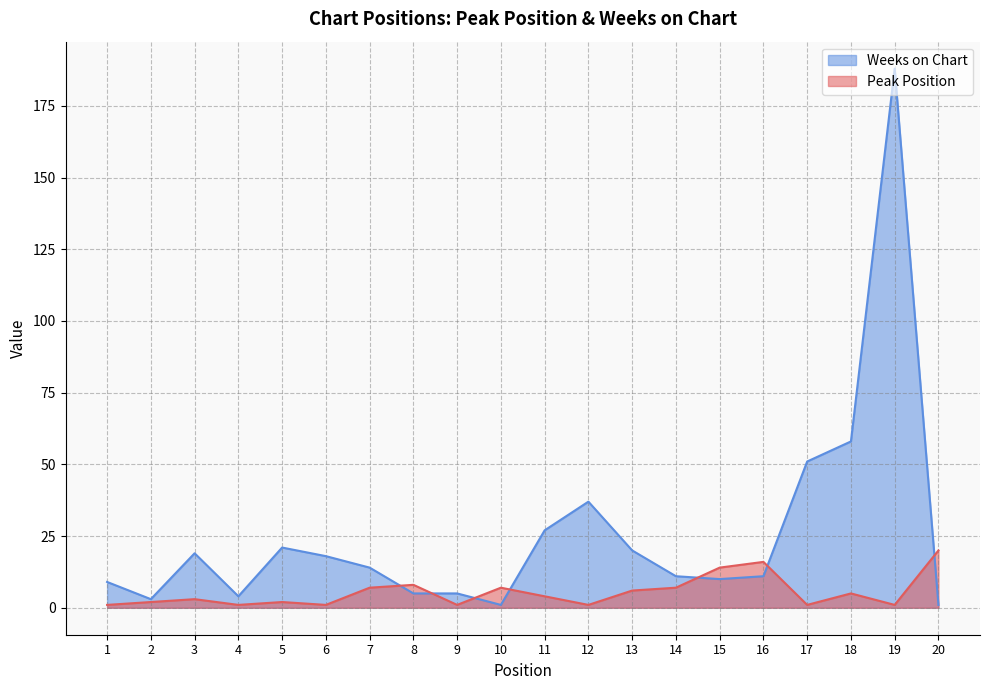

Where does the Peak Position series first go above 4?

7